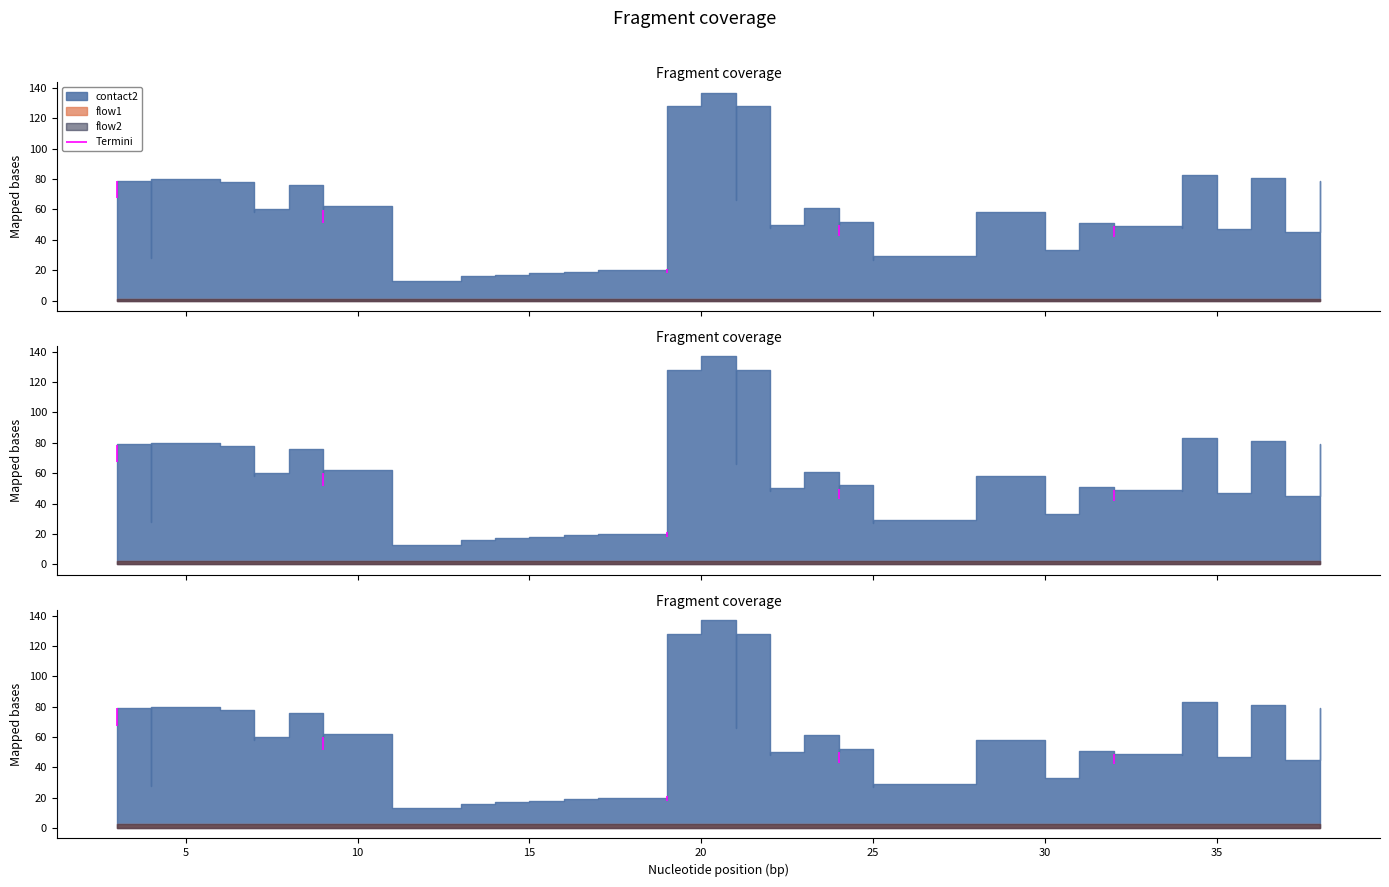

Reading left to right, list all the values displayed in this chart.

contact2: 0=79	1=28	2=80	3=78	4=58	5=60	6=75	7=76	8=60	9=62	10=13	11=16	12=17	13=18	14=19	15=20	16=21	17=128	18=137	19=66	20=128	21=48	22=50	23=61	24=50	25=52	26=27	27=28	28=29	29=58	30=33	31=51	32=49	33=49	34=48	35=83	36=47	37=81	38=45	39=79
flow1: 0=1	1=1	2=1	3=1	4=1	5=1	6=1	7=1	8=1	9=1	10=1	11=1	12=1	13=1	14=1	15=1	16=1	17=1	18=1	19=1	20=1	21=1	22=1	23=1	24=1	25=1	26=1	27=1	28=1	29=1	30=1	31=1	32=1	33=1	34=1	35=1	36=1	37=1	38=1	39=1
flow2: 0=1	1=1	2=1	3=1	4=1	5=1	6=1	7=1	8=1	9=1	10=1	11=1	12=1	13=1	14=1	15=1	16=1	17=1	18=1	19=1	20=1	21=1	22=1	23=1	24=1	25=1	26=1	27=1	28=1	29=1	30=1	31=1	32=1	33=1	34=1	35=1	36=1	37=1	38=1	39=1